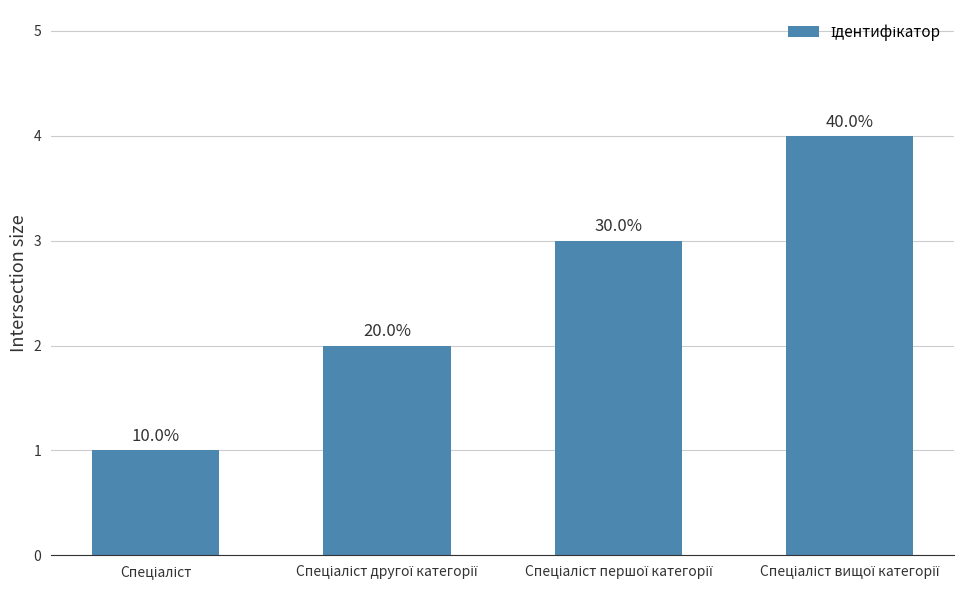

What is the maximum value shown in the chart?

4